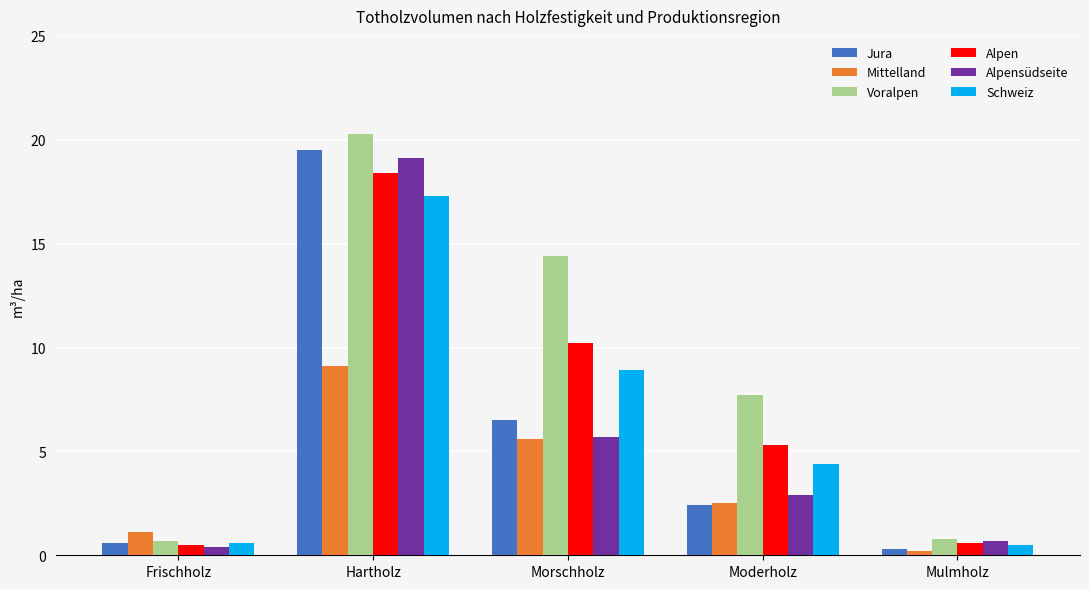

How many bars are there in each group?

6